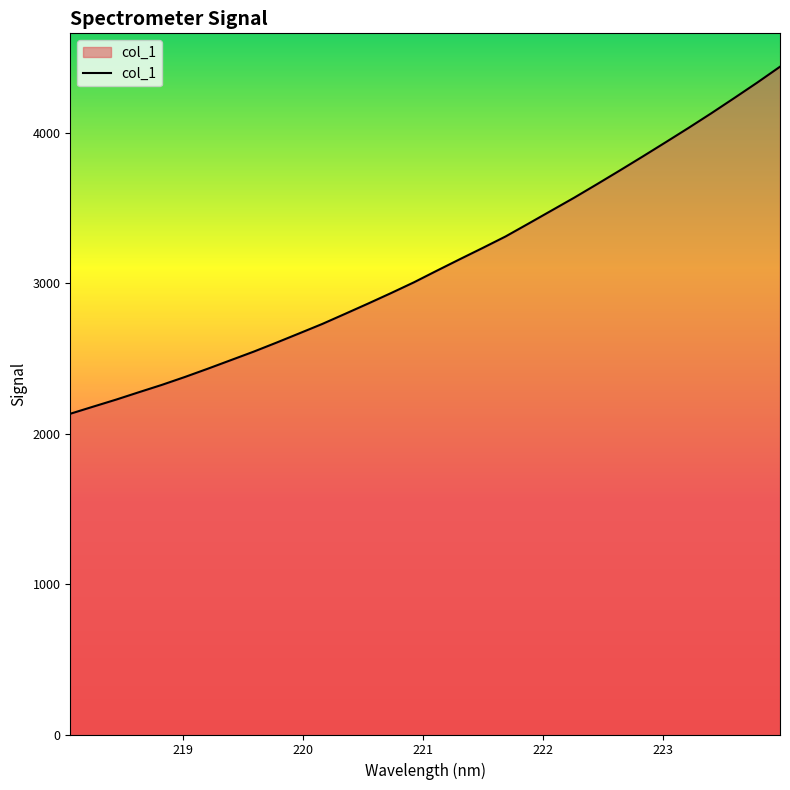

What is the smallest value displayed?

2131.4